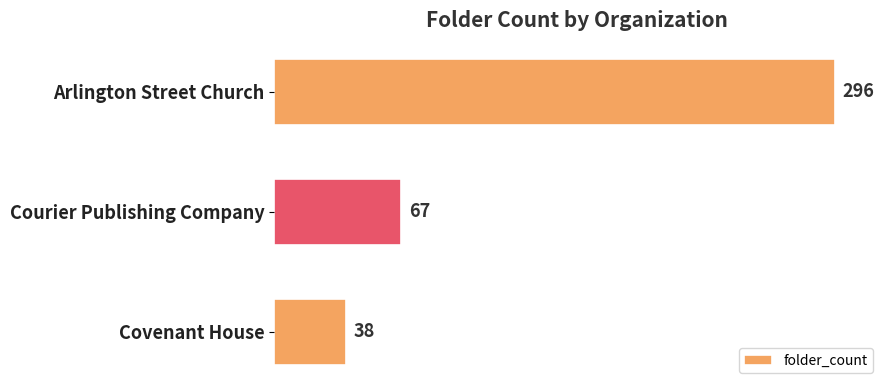

What is the change in value from Arlington Street Church to Covenant House?

-258